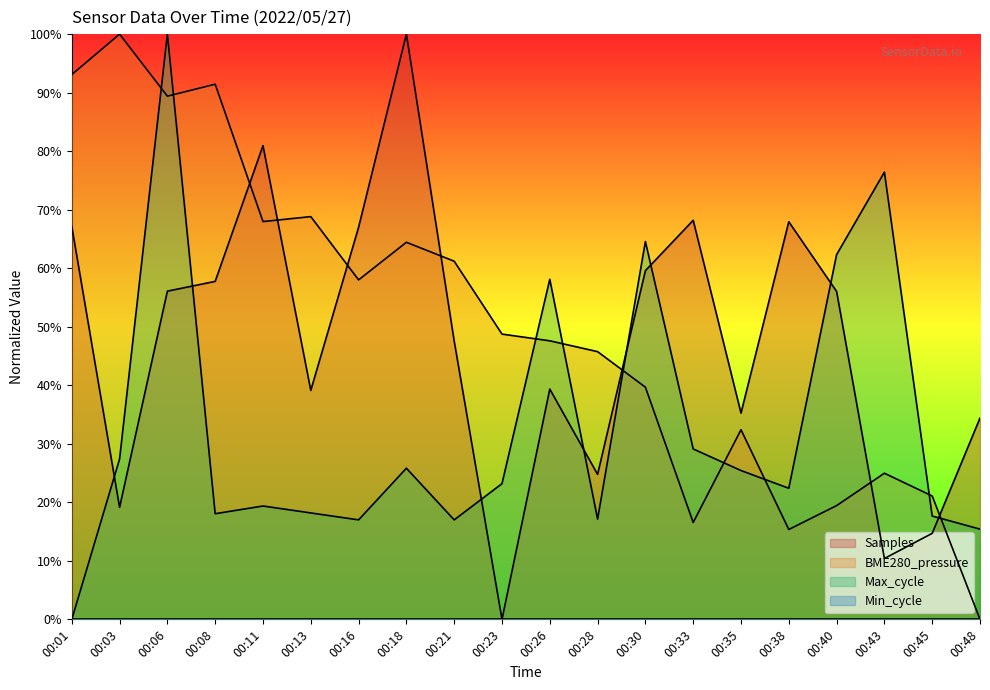

The BME280_pressure series shows 0.8 at 00:16. True or false?

False